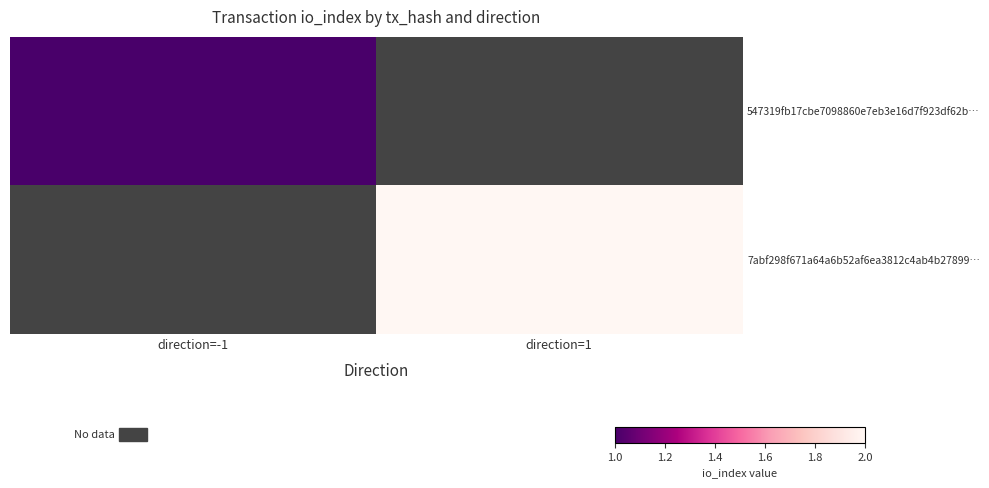

Is the value of 547319fb17cbe7098860e7eb3e16d7f923df62b… at direction=-1 greater than the value of 7abf298f671a64a6b52af6ea3812c4ab4b27899… at direction=-1?

No